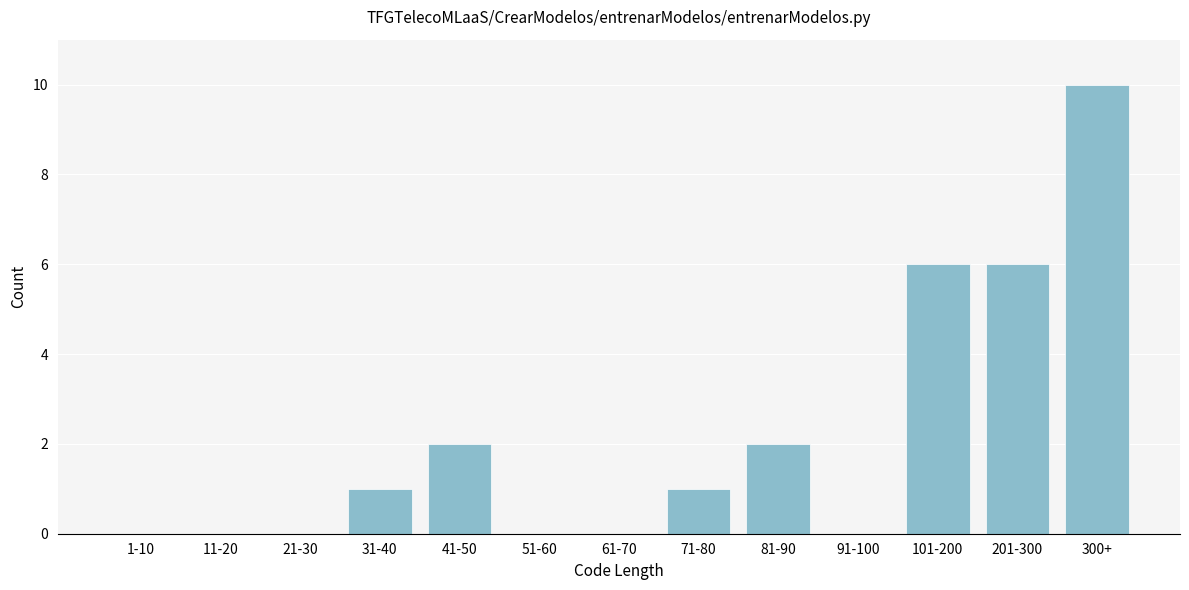

Reading left to right, list all the values displayed in this chart.

1-10=0	11-20=0	21-30=0	31-40=1	41-50=2	51-60=0	61-70=0	71-80=1	81-90=2	91-100=0	101-200=6	201-300=6	300+=10